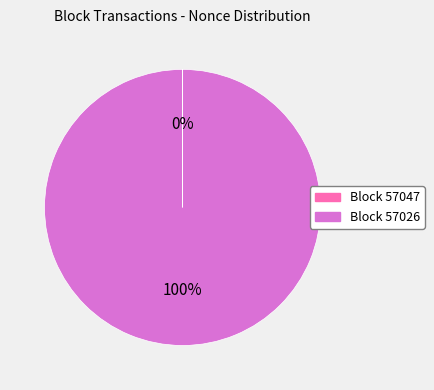

True or false: Block 57026 accounts for 100% of the total.

True